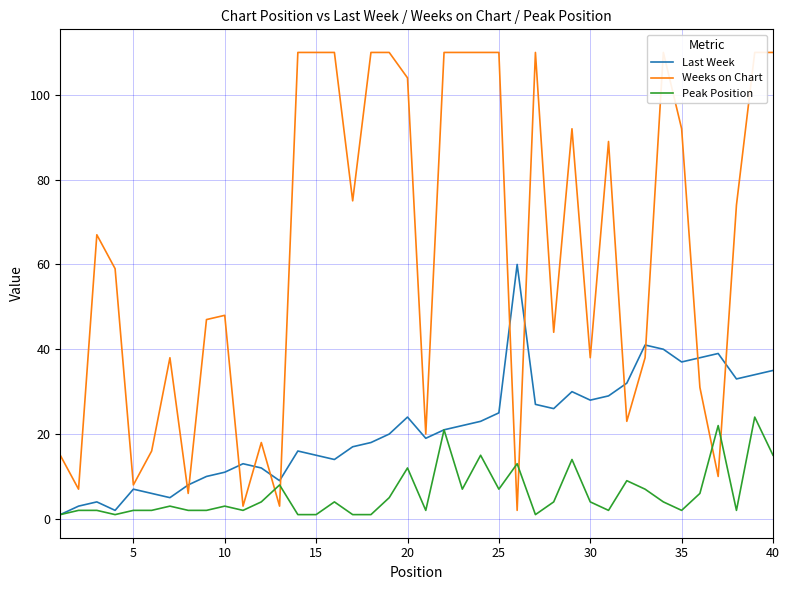

Is the value of Peak Position at 40 greater than the value of Last Week at 25?

No